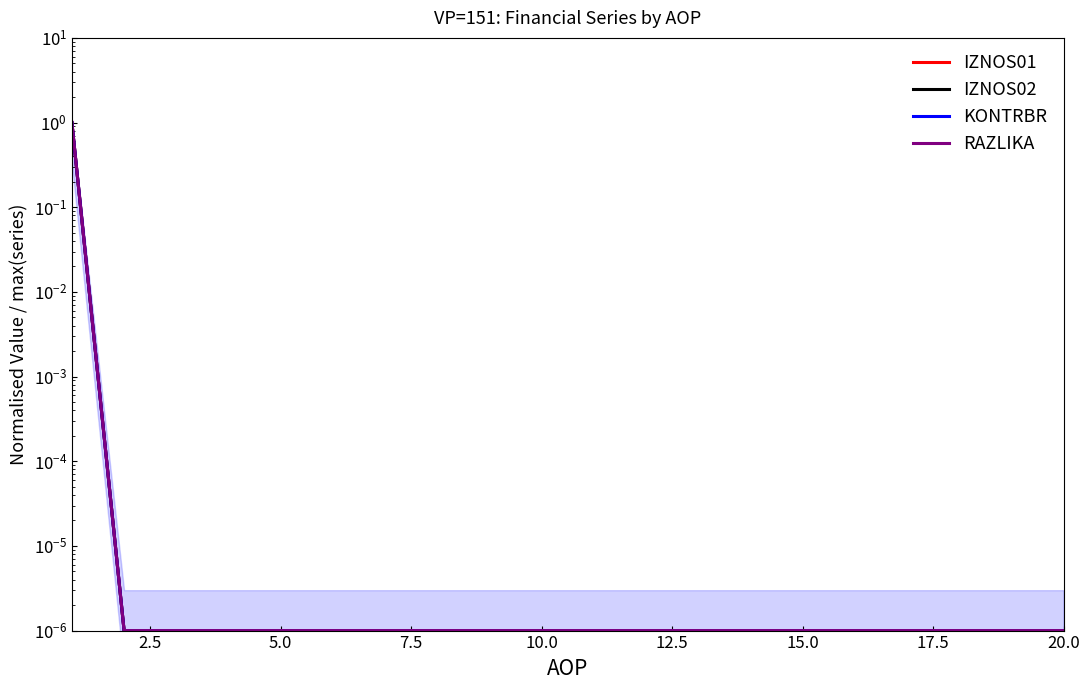

True or false: IZNOS01 has a value of 0.0 at 5.0.

True